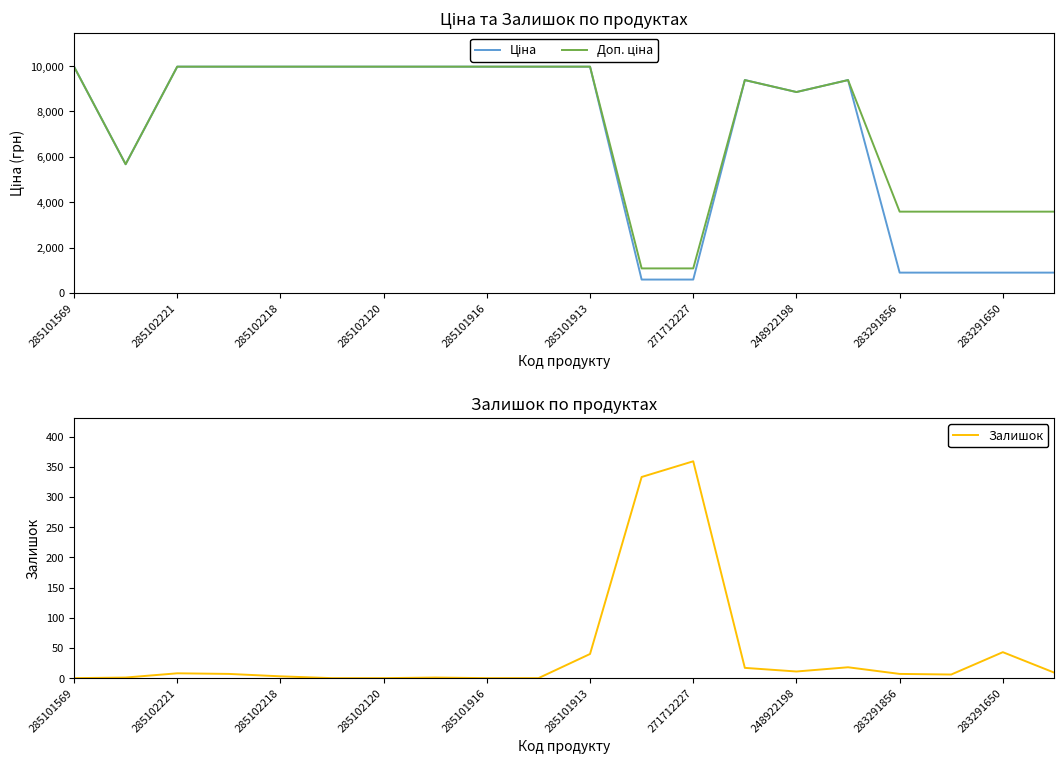

Does the chart have visible grid lines?

No